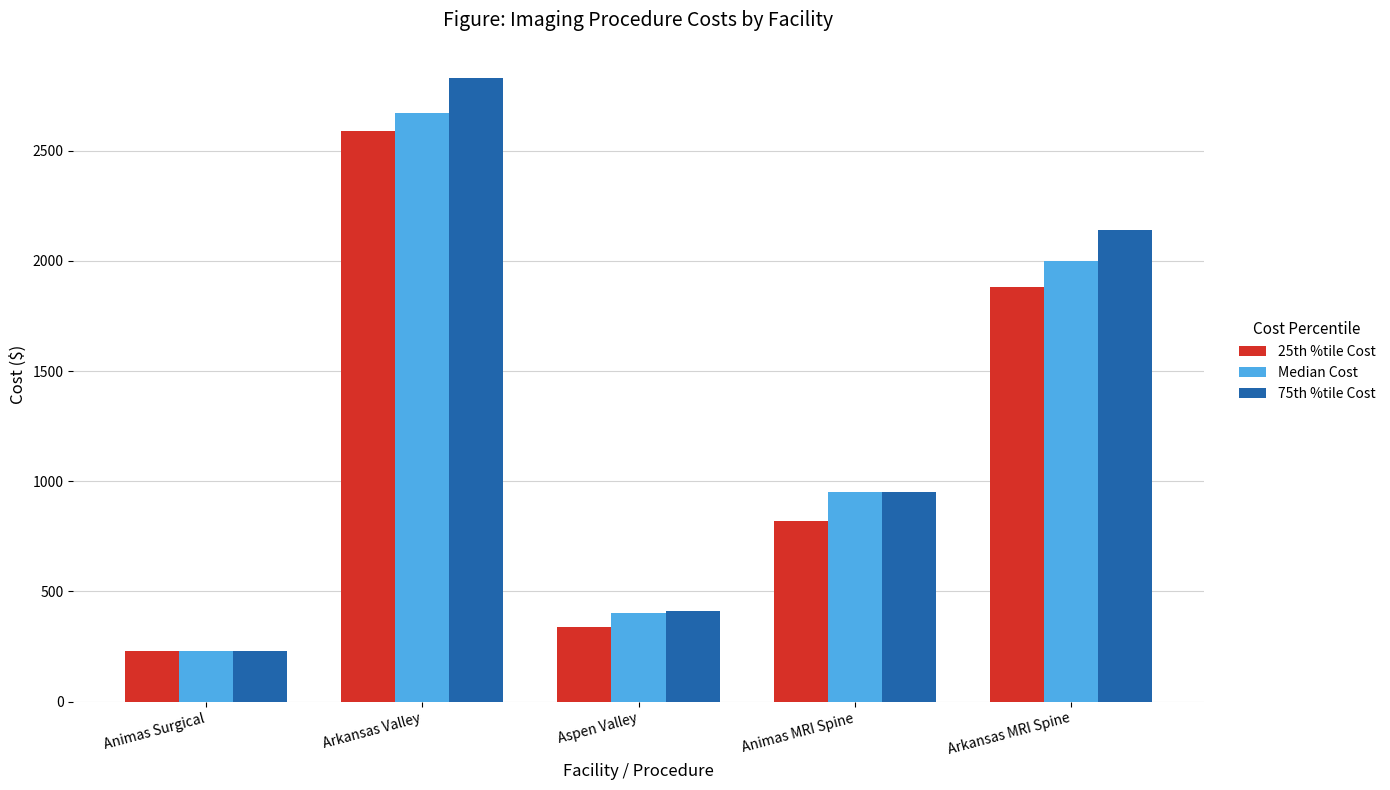

List the labels in order of Median Cost value, smallest first.

Animas Surgical, Aspen Valley, Animas MRI Spine, Arkansas MRI Spine, Arkansas Valley